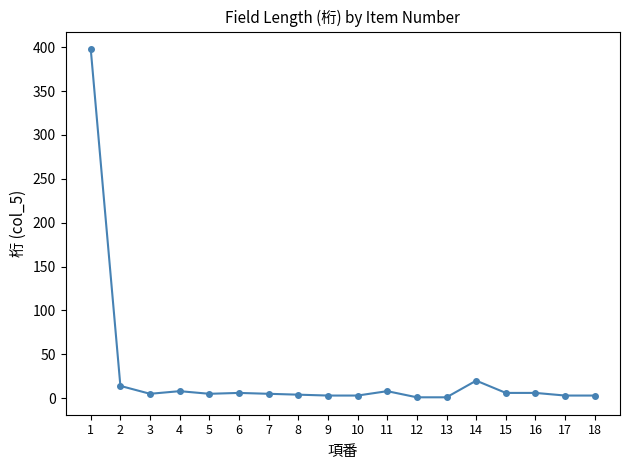

What is the sum of all values?

499